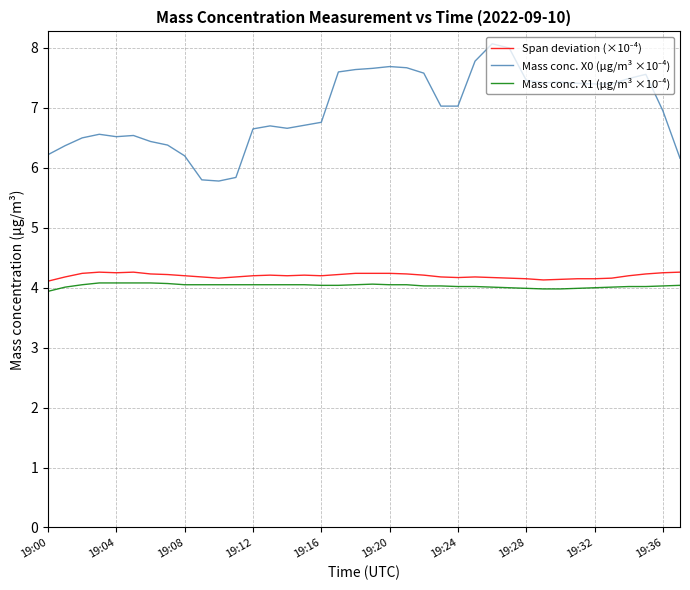

What is the greatest value displayed?

8.1